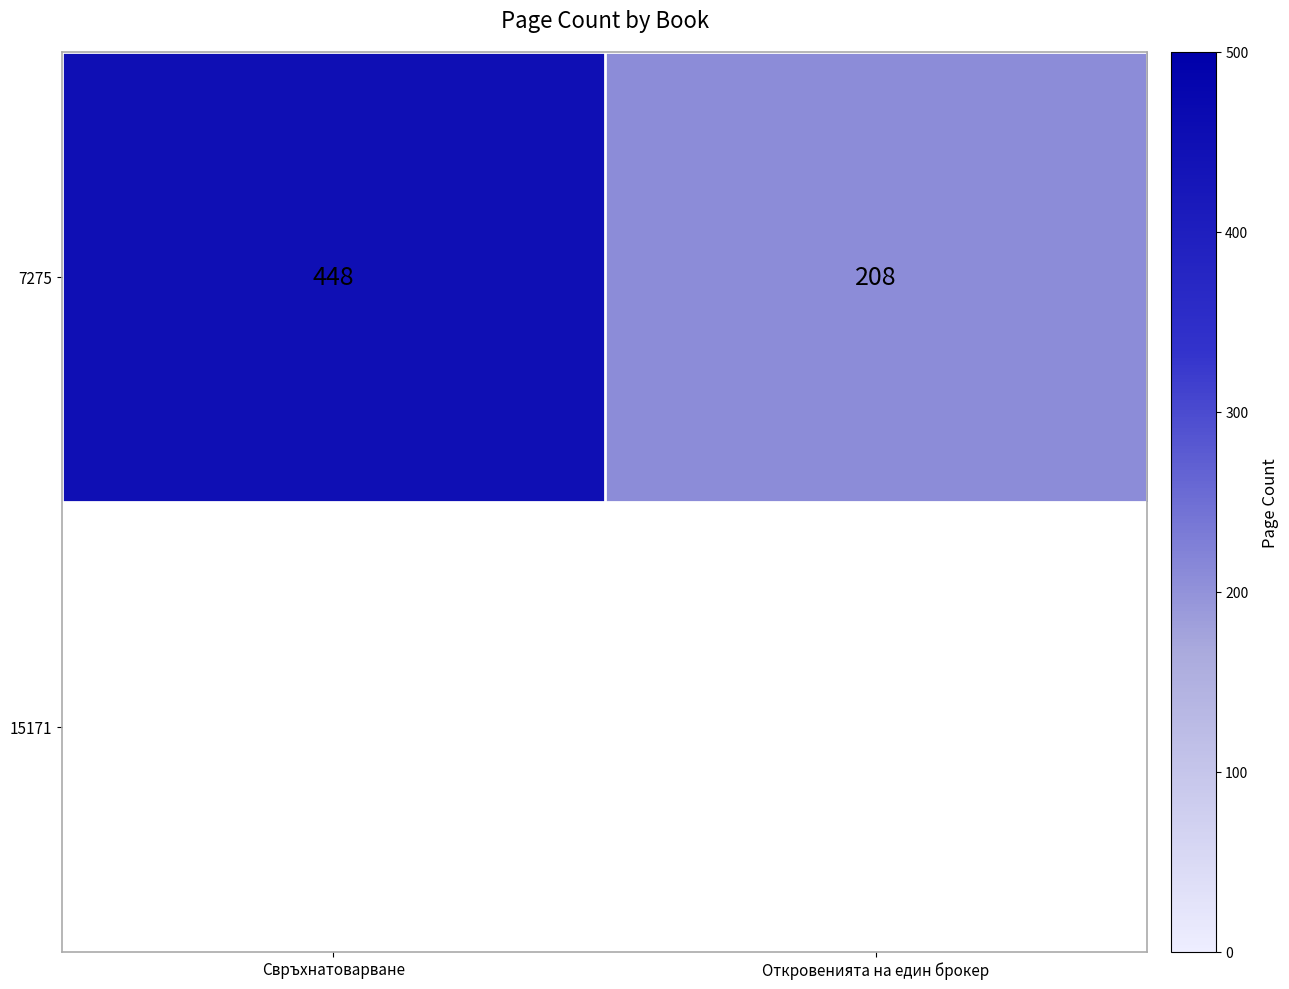

List the labels in order of value, smallest first.

Откровенията на един брокер, Свръхнатоварване